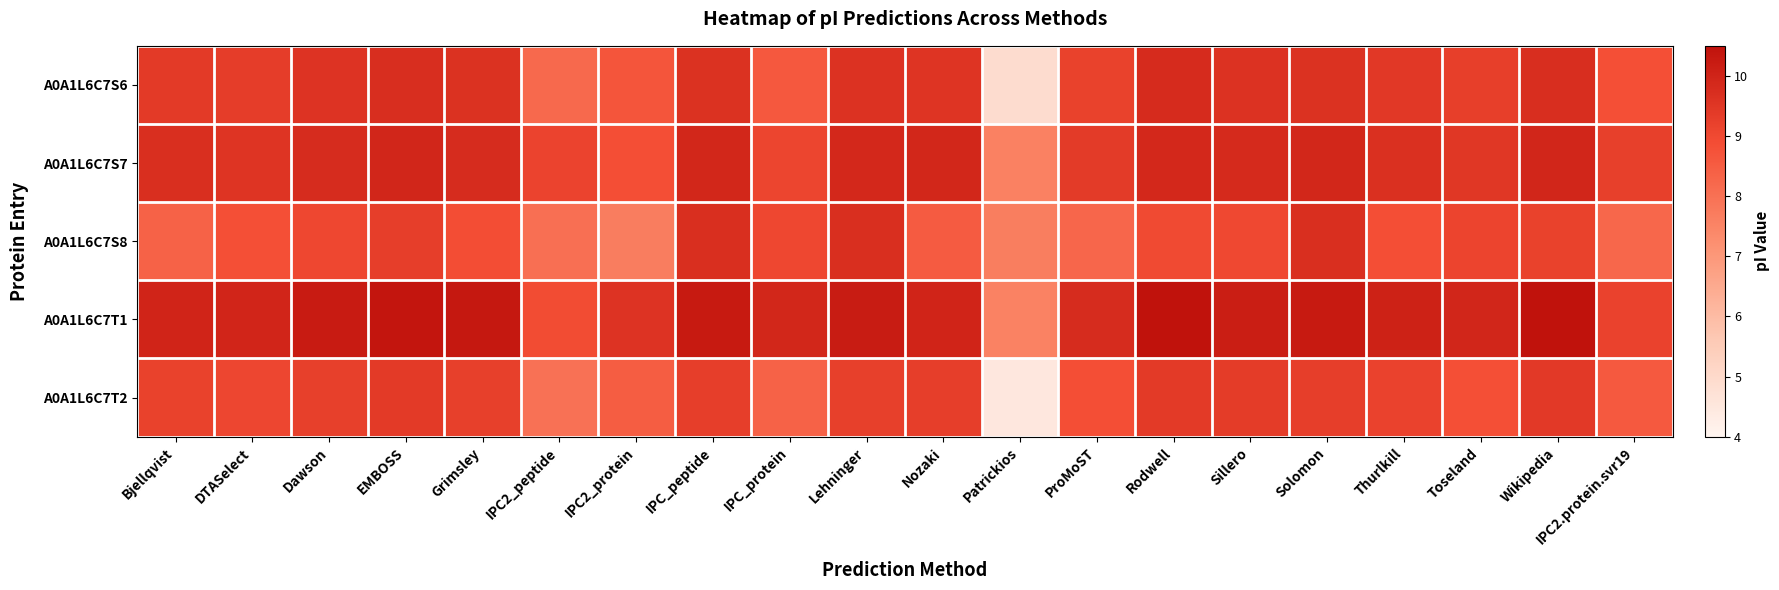

List the series in order of their peak value, lowest first.

A0A1L6C7T2, A0A1L6C7S8, A0A1L6C7S6, A0A1L6C7S7, A0A1L6C7T1